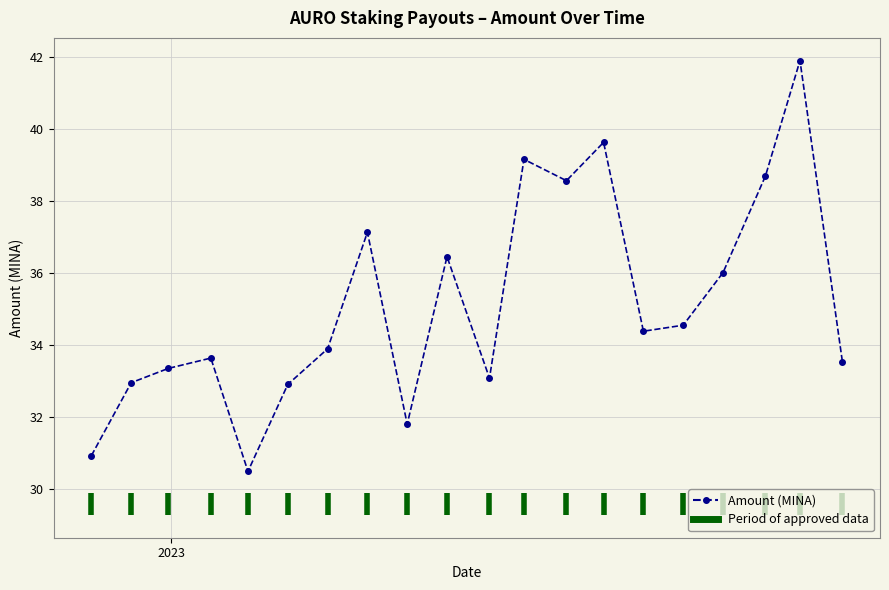

What is the value of the 7th point from the left?

33.9